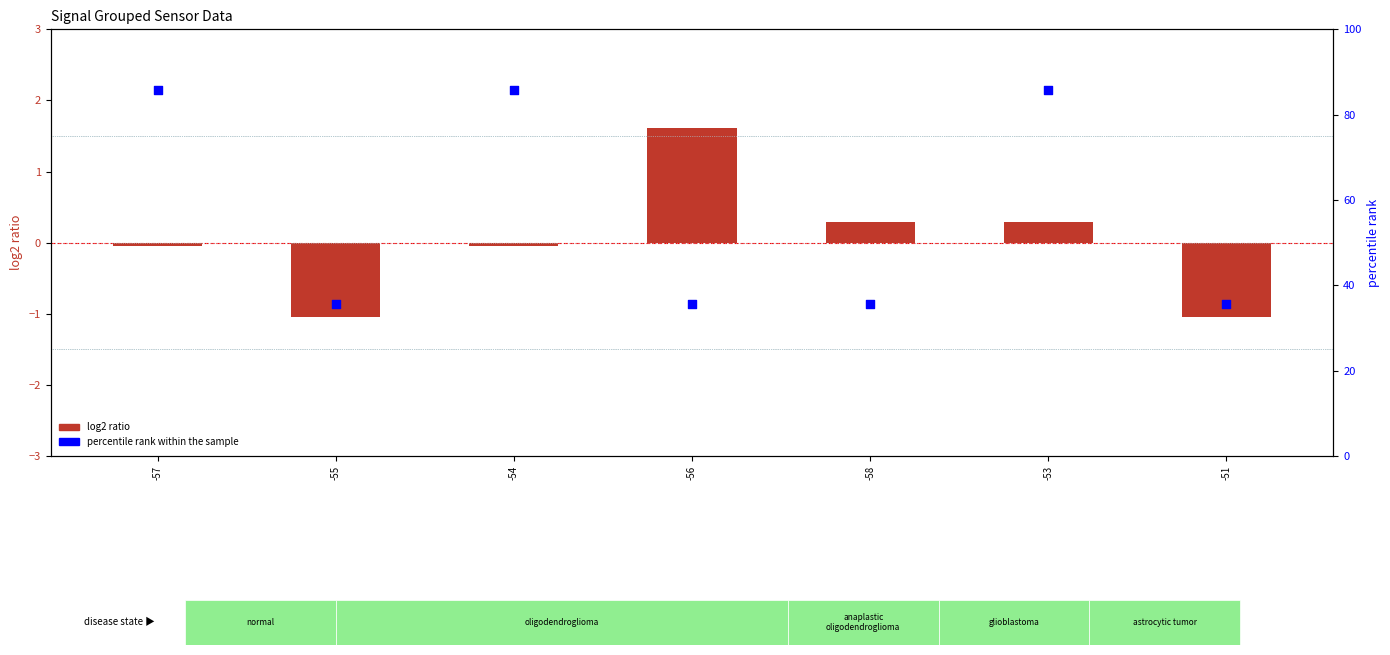

Which series has the largest total across all categories?

percentile rank within the sample